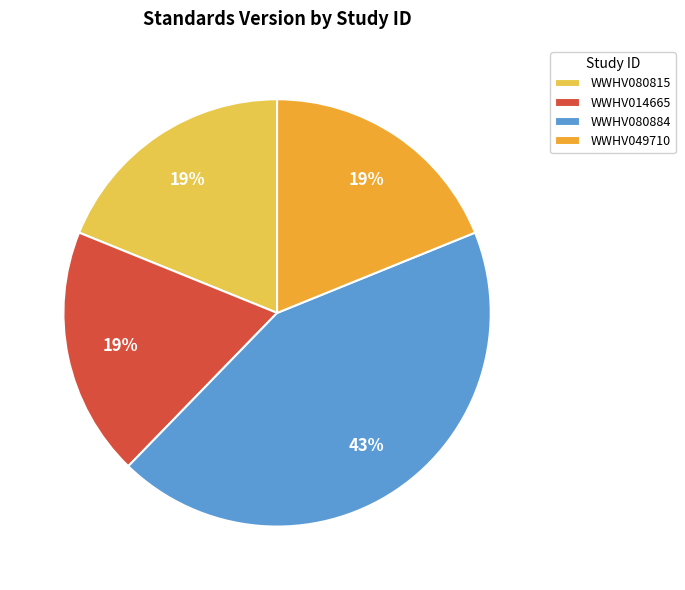

What is the ratio of the value at WWHV080815 to the value at WWHV080884?

0.4